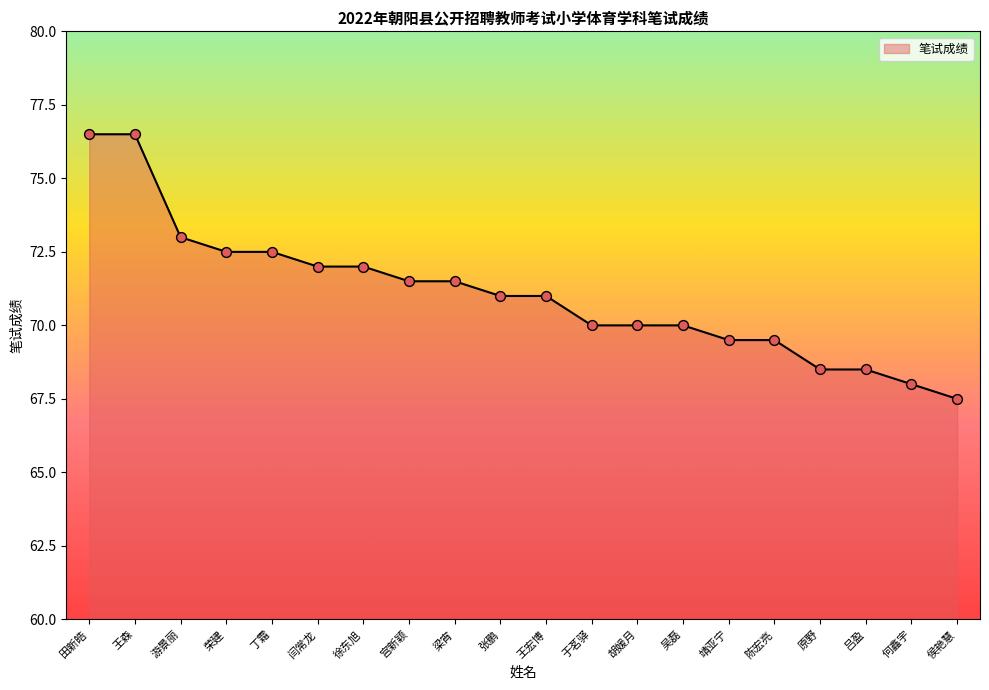

Approximately how many times larger is the value at 游景丽 compared to 原野?

1.1